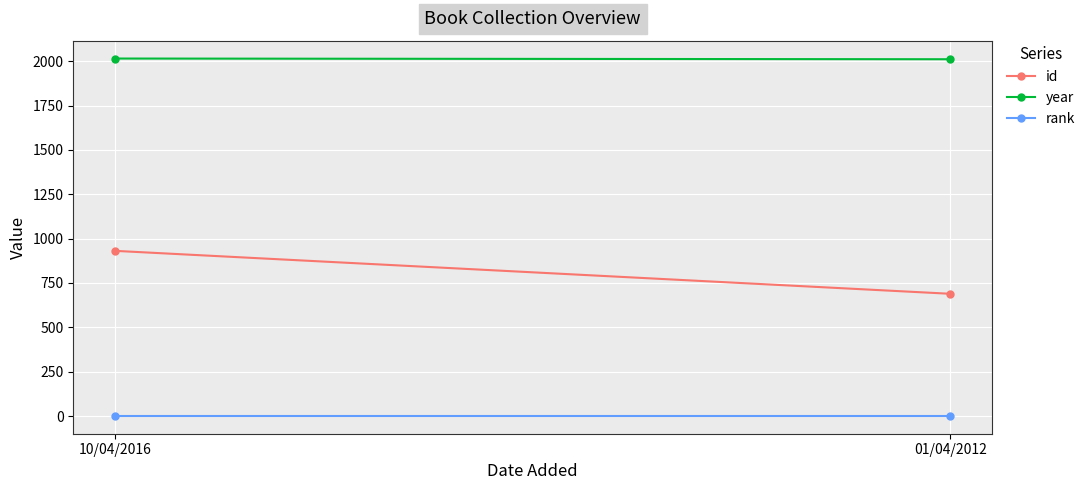

Is it true that id equals 1019 at 01/04/2012?

False